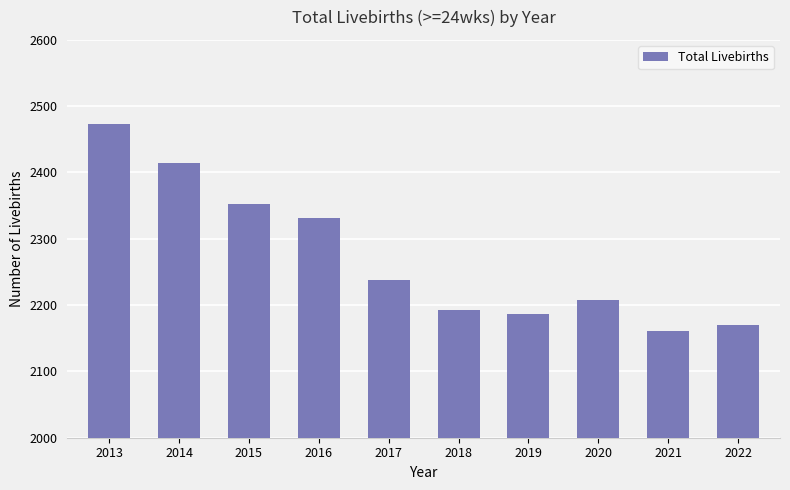

List the labels in order of value, largest first.

2013, 2014, 2015, 2016, 2017, 2020, 2018, 2019, 2022, 2021